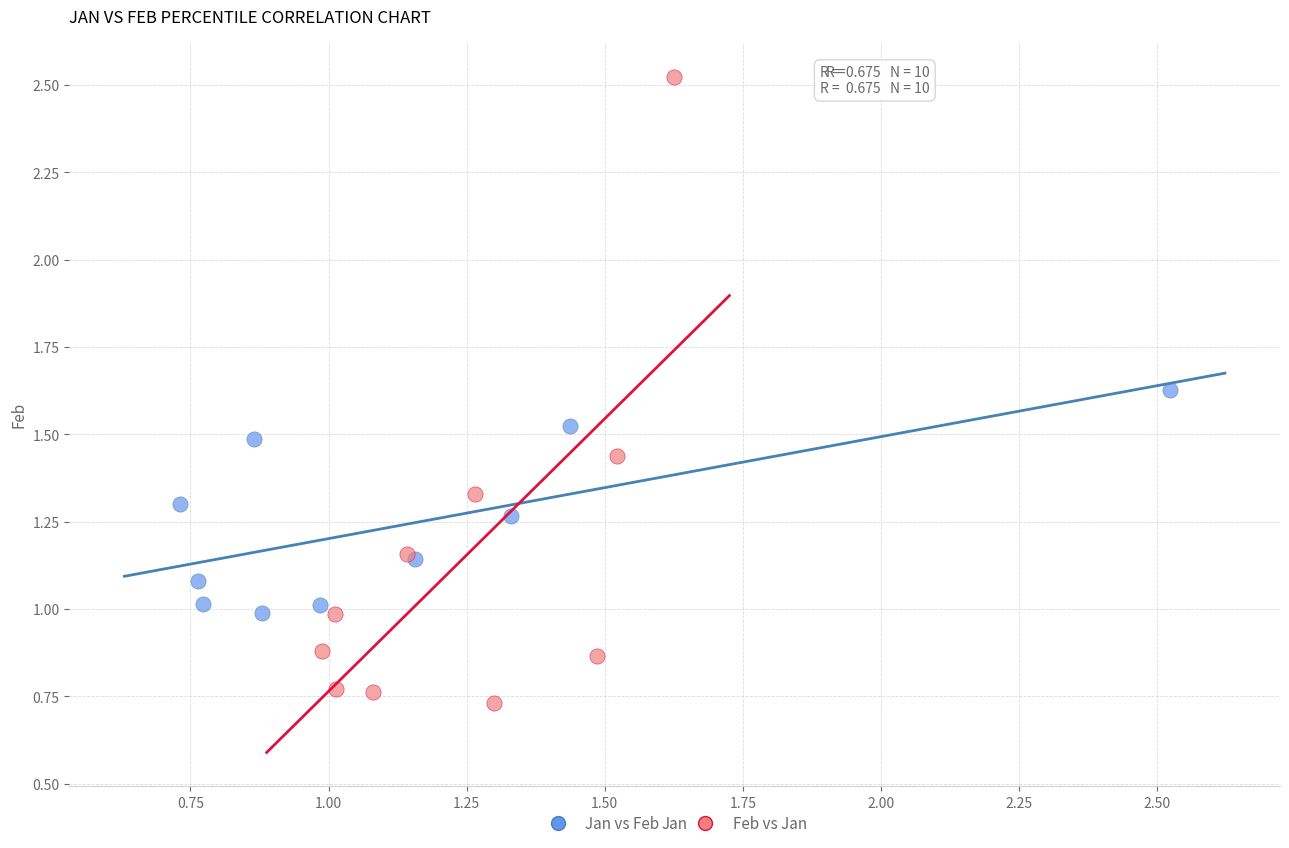

Which series reaches the minimum Y coordinate?

Feb vs Jan